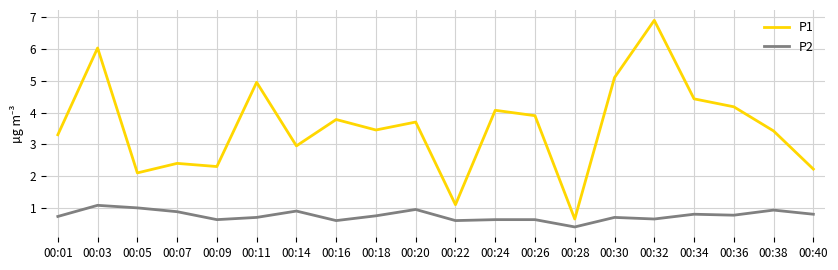

What are all the series names shown in the legend?

P1, P2